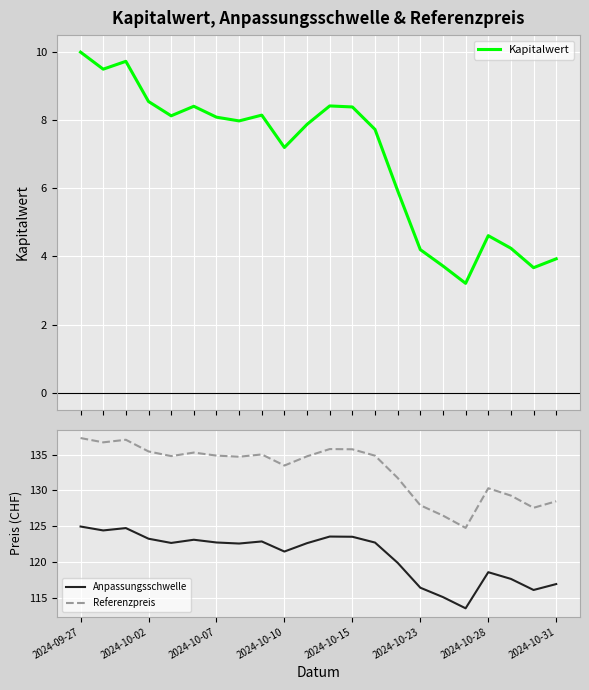

True or false: Anpassungsschwelle and Referenzpreis intersect in this chart.

False